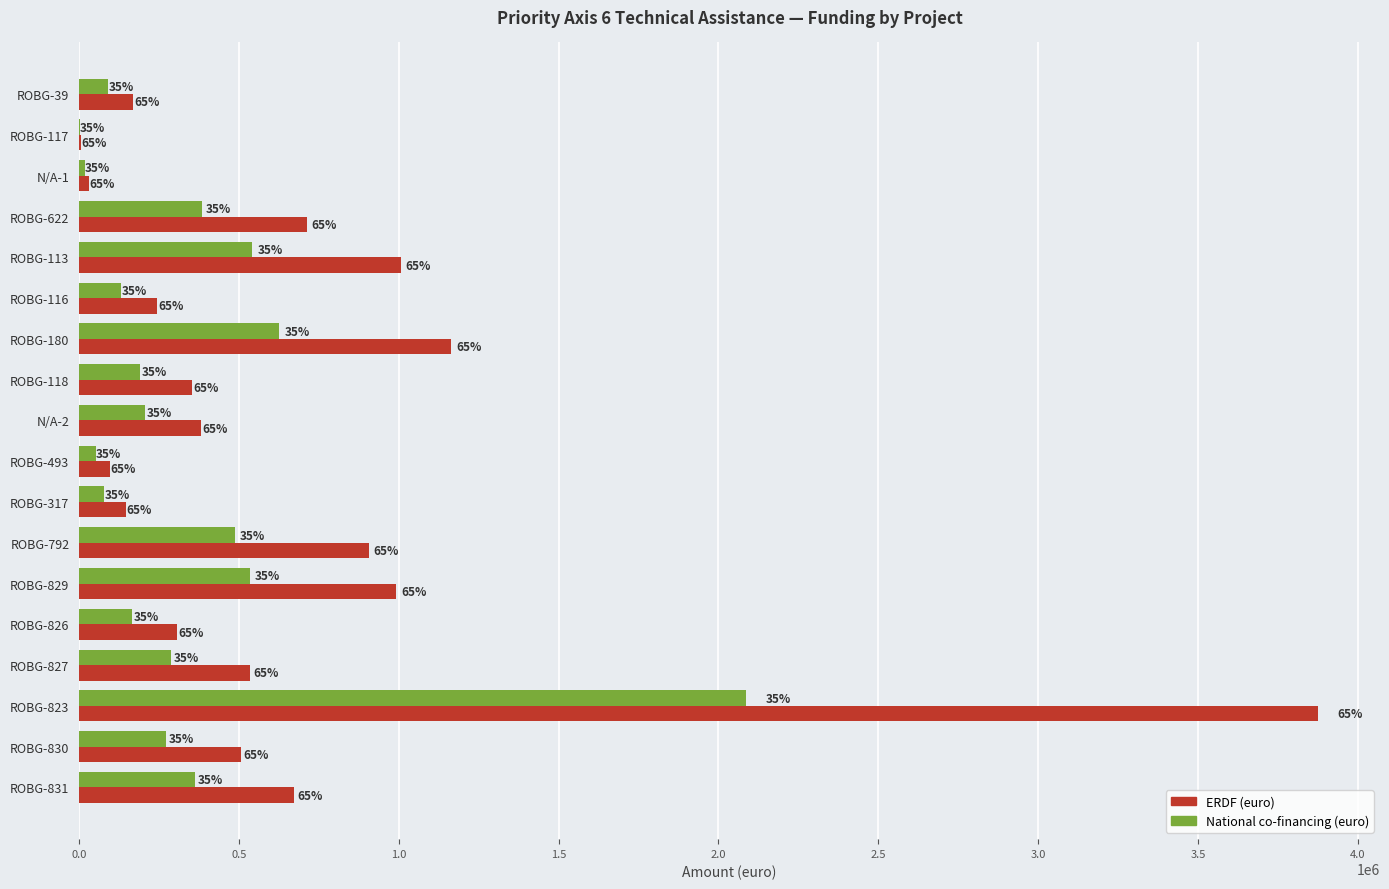

Reading left to right, transcribe all the data shown in this chart.

ERDF (euro): 169000.0	5915.0	32500.0	714366.2	1006720.0	243495.2	1162863.0	351780.0	380588.0	96200.0	145620.1	905450.0	992888.0	307320.0	536107.0	3875713.4	505700.0	671326.5
National co-financing (euro): 91000.0	3185.0	17500.0	384658.8	542080.0	131112.8	626157.0	189420.0	204932.0	51800.0	78410.9	487550.0	534632.0	165480.0	288673.0	2086922.6	272300.0	361483.5